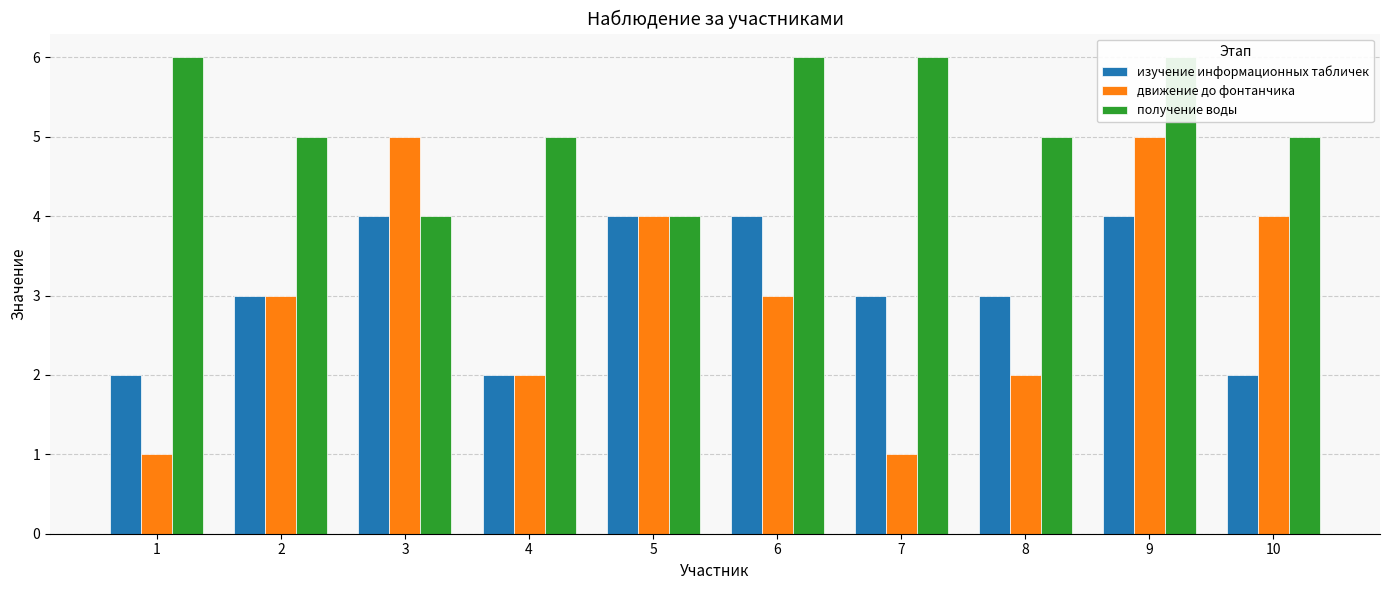

Which series has the widest spread of values?

движение до фонтанчика